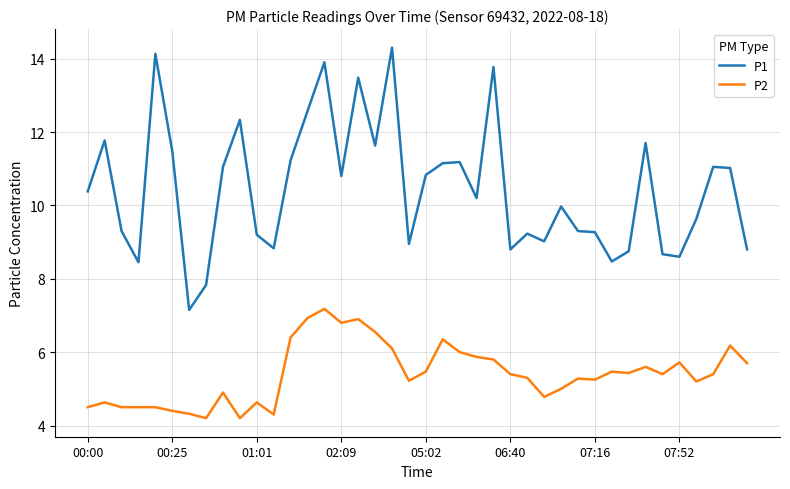

What is the difference between the maximum and minimum values in the P2 series?

3.0